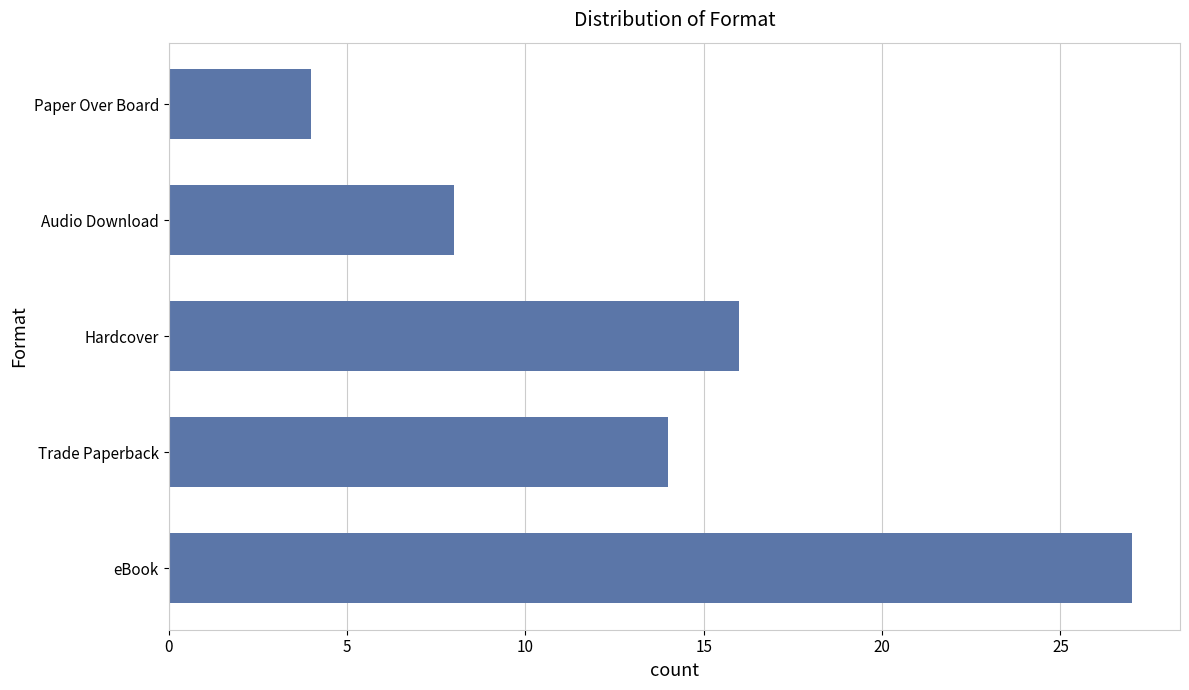

True or false: the data shows 8 at Audio Download.

True